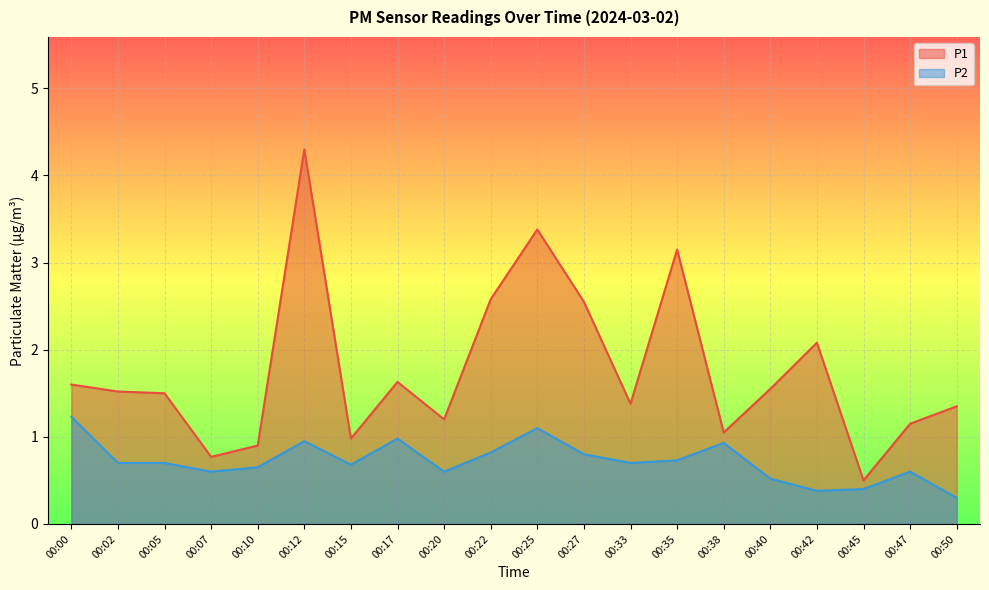

How many interior local peaks does the P1 series have?

5